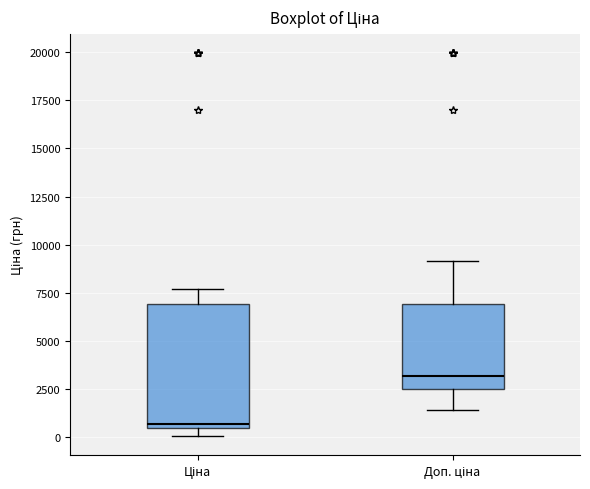

Where is the lower edge of the box for Ціна on the y-axis? The values are not printed on the chart, so give them approximately, as read against the axis.

500